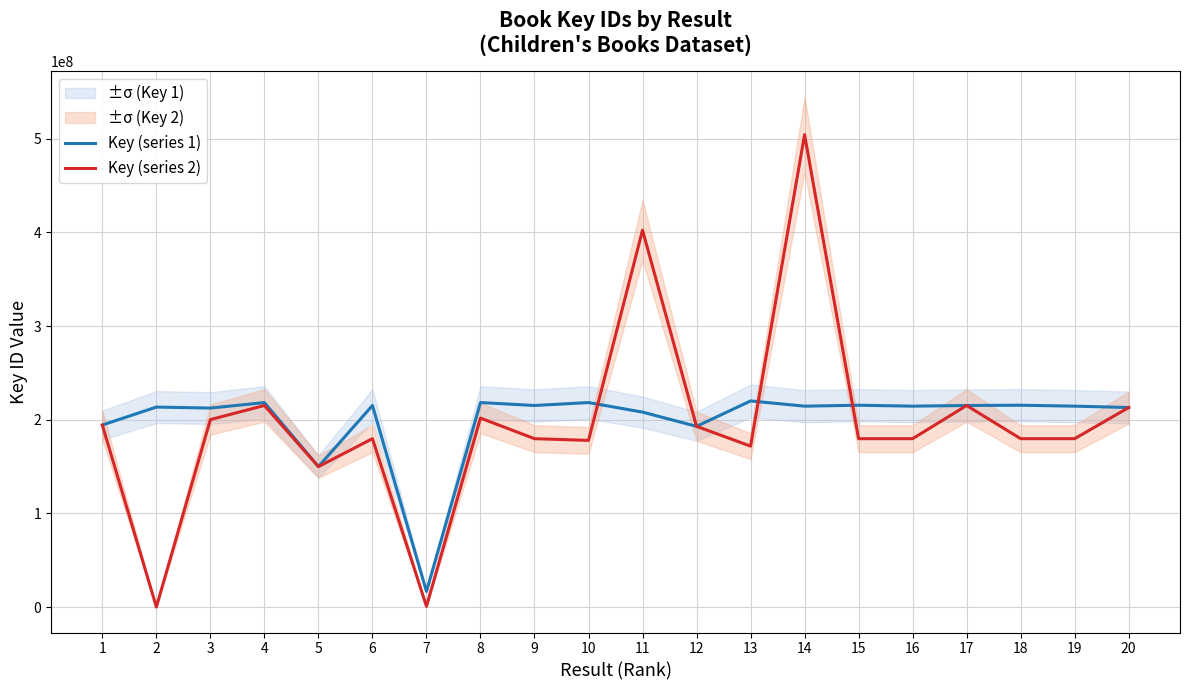

True or false: Key (series 1) has a value of 98312981 at 5.

False